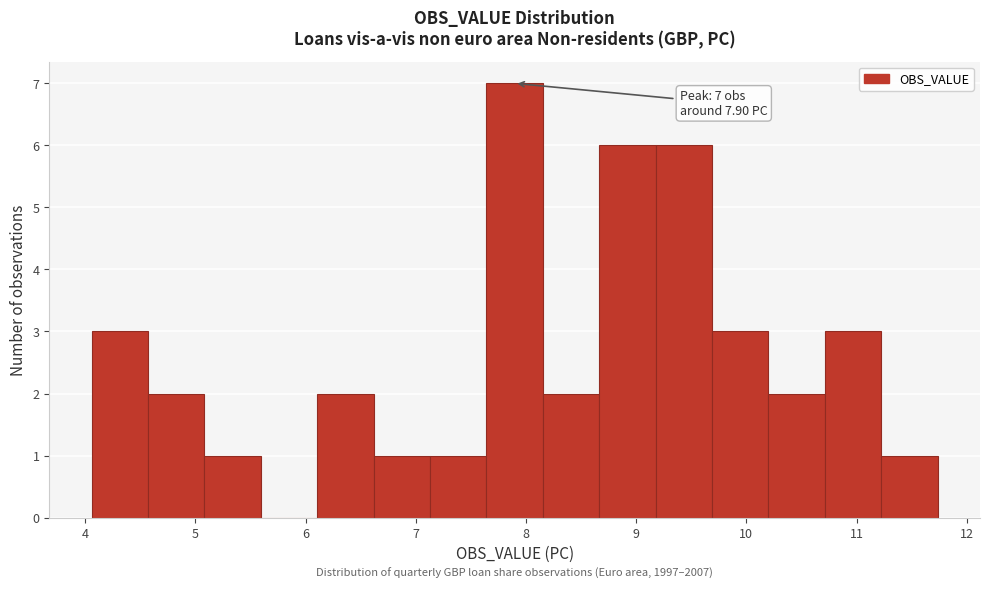

Over which range of the x-axis is the bar tallest?

7.6 to 8.2